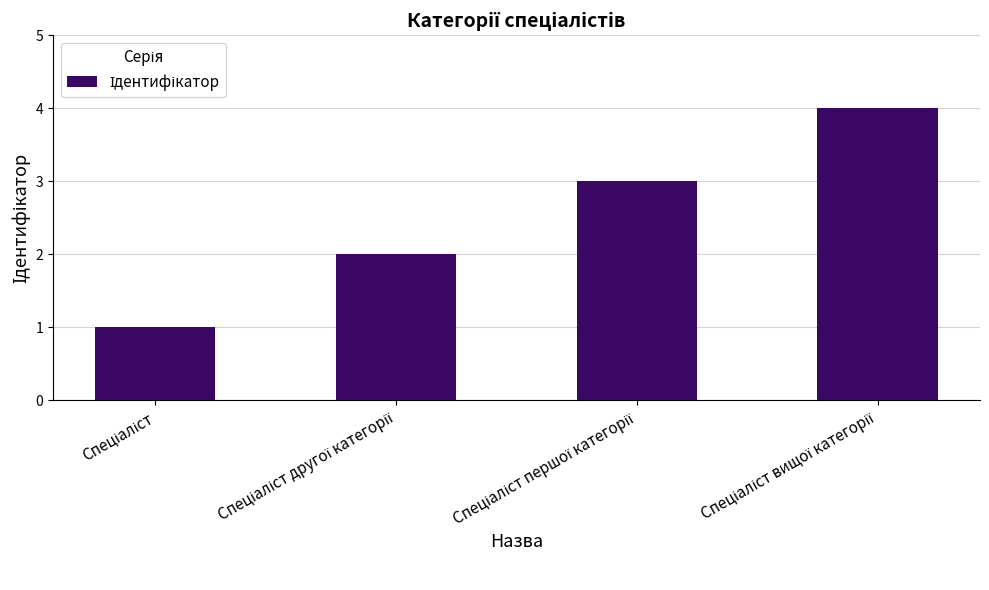

What is the sum of all values?

10